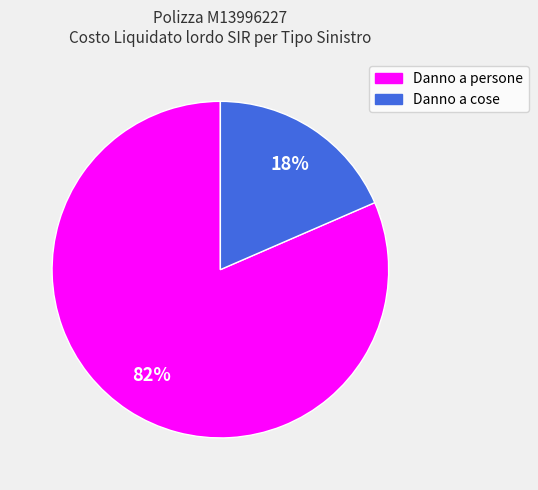

Which has a higher value, Danno a cose or Danno a persone?

Danno a persone